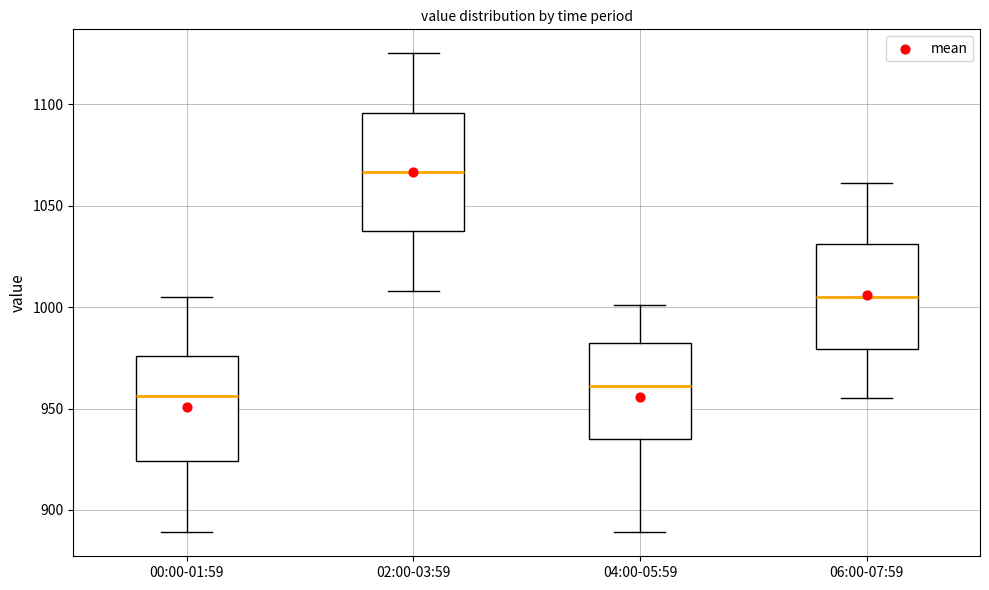

Where is the upper edge of the box for 04:00-05:59 on the y-axis? The values are not printed on the chart, so give them approximately, as read against the axis.

980